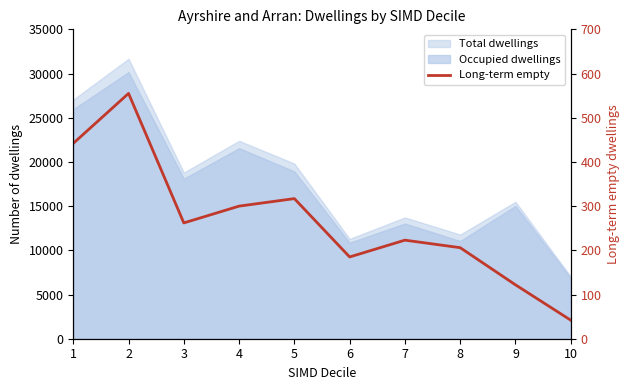

At which category does the chart reach its peak across all series?

2